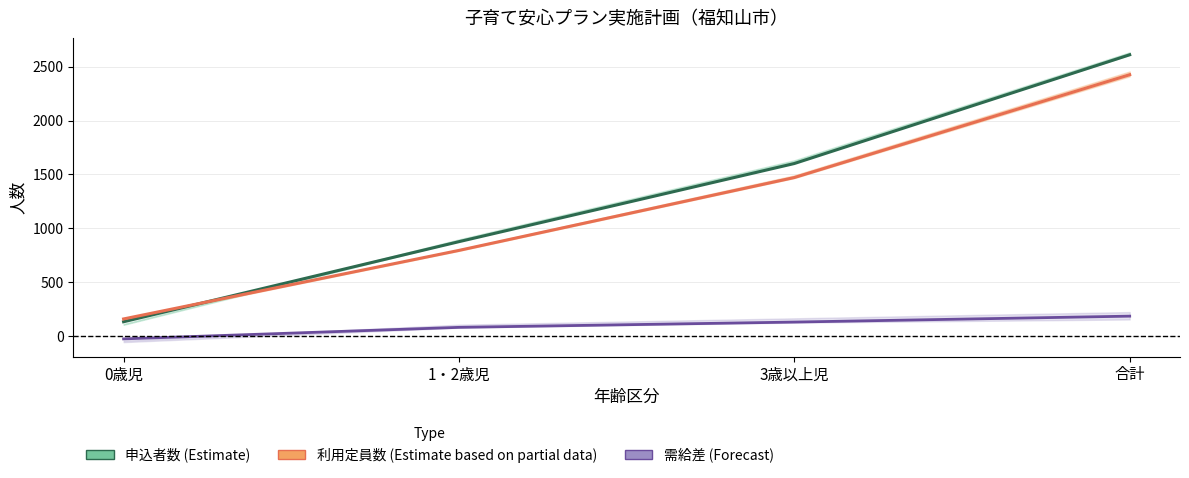

What is the value of the 申込者数_2019 point at the 1st from the left?

133